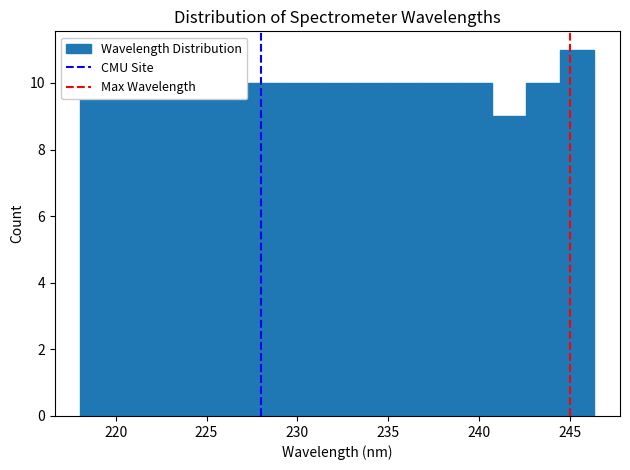

Around what value on the x-axis is the tallest bar? Give the approximate position of its centre, as read against the axis.

245.5